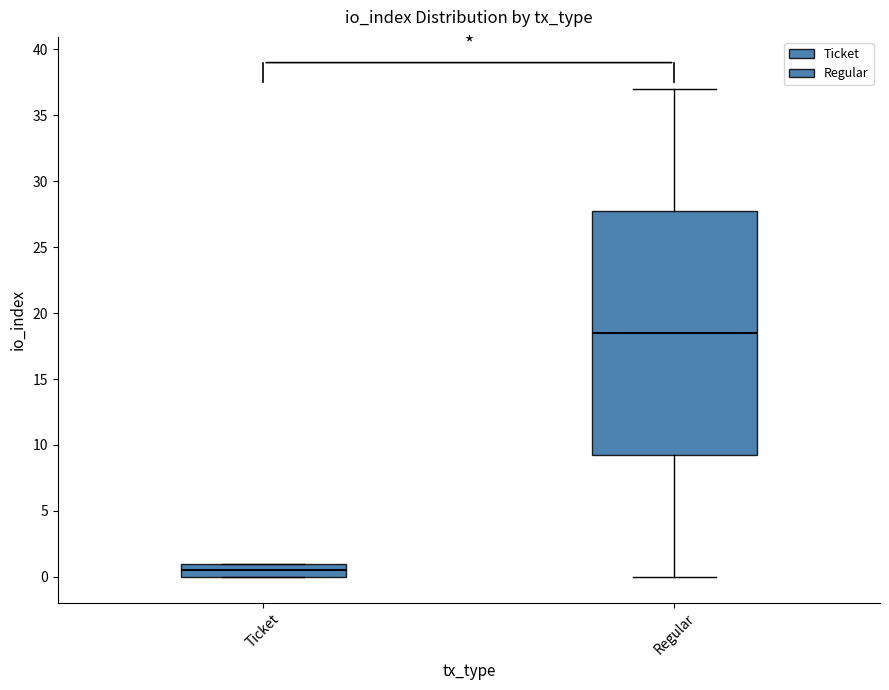

Reading left to right, transcribe this box plot: for each box, give where its median line is, the range the box spans, and where its two whiskers end, as read against the y-axis. The values are not printed on the chart, so give them approximately, as read against the axis.

Ticket: median 0.5, box 0.0 to 1.0, whiskers 0.0 to 1.0
Regular: median 18.5, box 9.5 to 28.0, whiskers 0.0 to 37.0